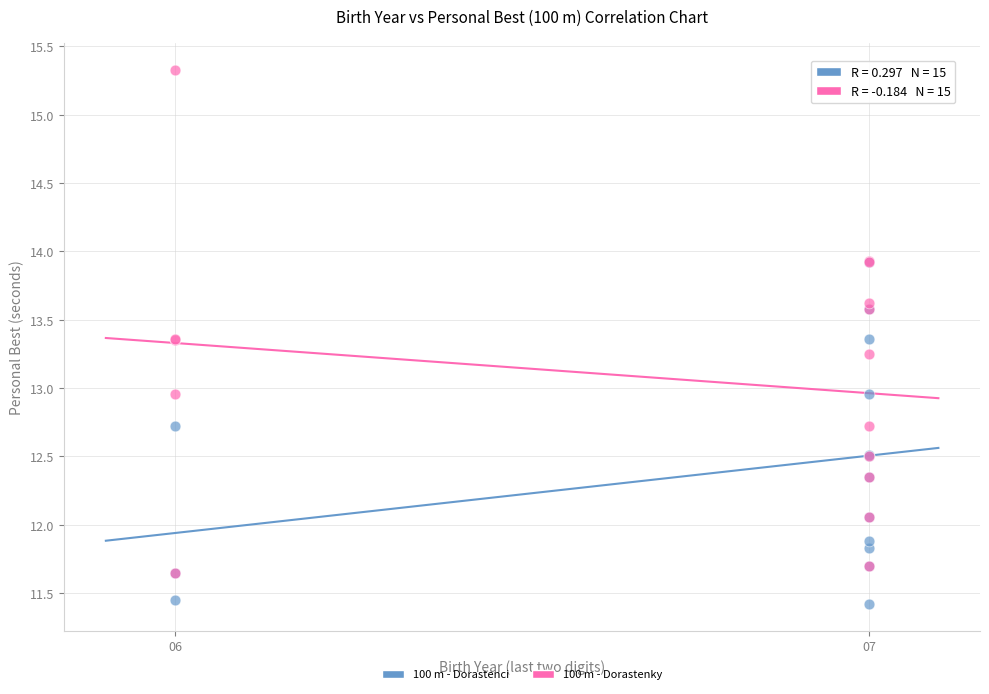

Which series contains the lowest Y value?

100 m - Dorastenci